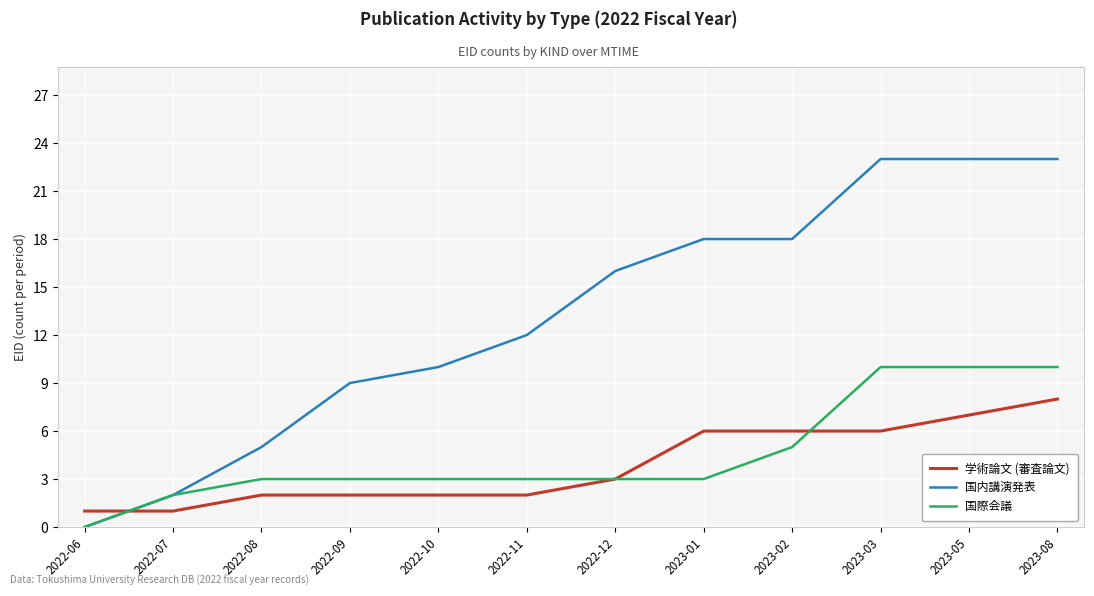

At which category does the chart reach its minimum across all series?

2022-06